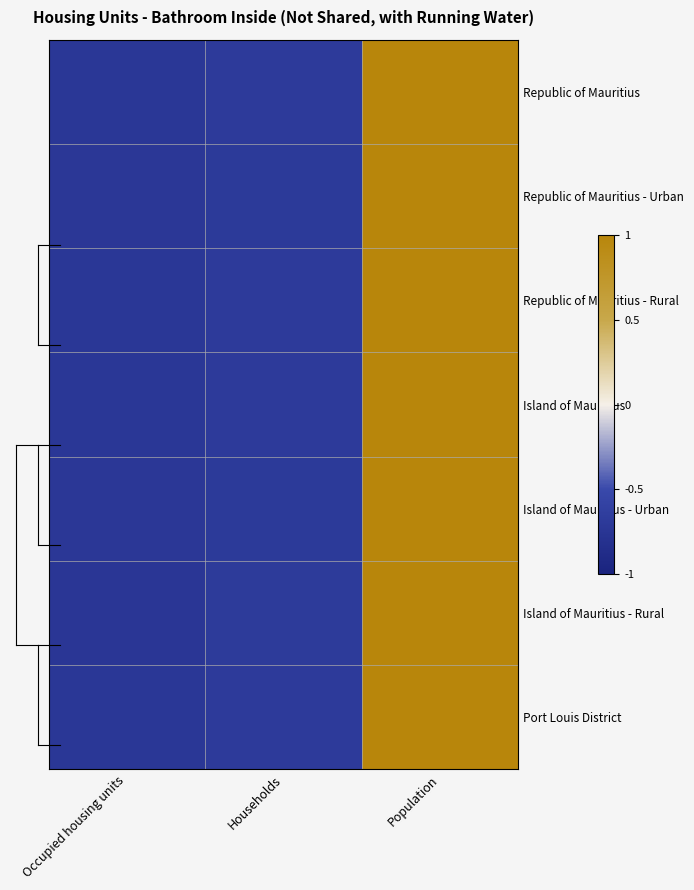

Reading left to right, what are all the values shown in this chart?

Republic of Mauritius: Occupied housing units=-0.7	Households=-0.7	Population=1.0
Republic of Mauritius - Urban: Occupied housing units=-0.7	Households=-0.7	Population=1.0
Republic of Mauritius - Rural: Occupied housing units=-0.7	Households=-0.7	Population=1.0
Island of Mauritius: Occupied housing units=-0.7	Households=-0.7	Population=1.0
Island of Mauritius - Urban: Occupied housing units=-0.7	Households=-0.7	Population=1.0
Island of Mauritius - Rural: Occupied housing units=-0.7	Households=-0.7	Population=1.0
Port Louis District: Occupied housing units=-0.7	Households=-0.7	Population=1.0